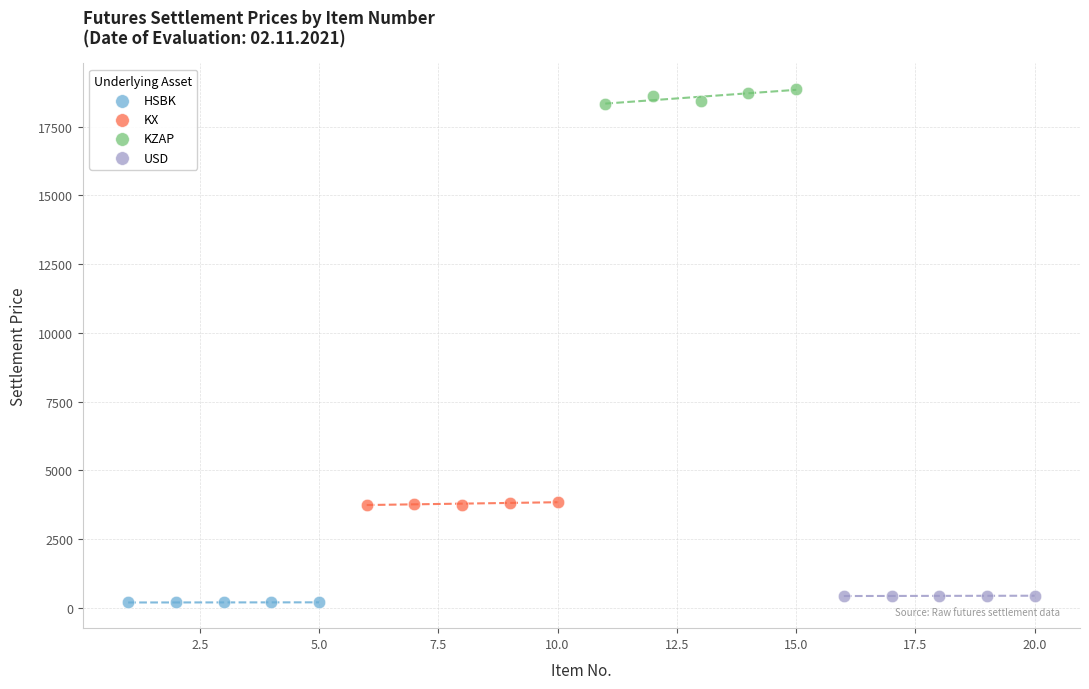

Which series reaches the maximum Y coordinate?

KZAP